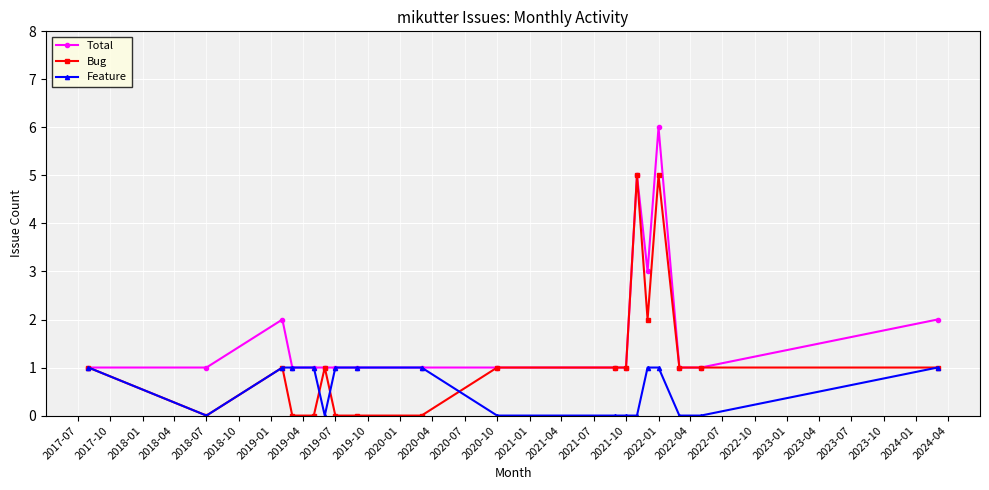

What is the maximum value for Bug?

5